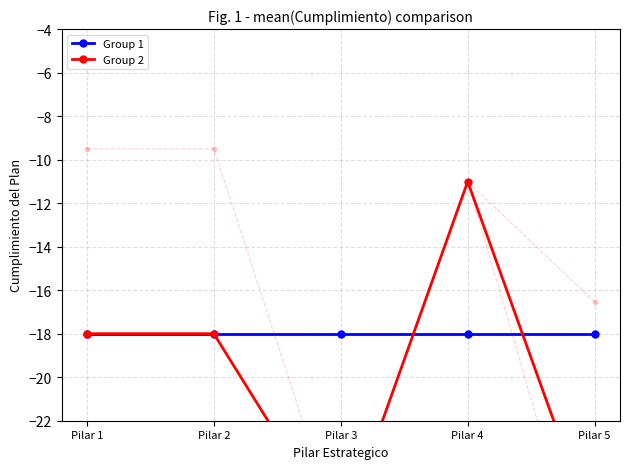

Is this an area chart (filled region under the line)?

No